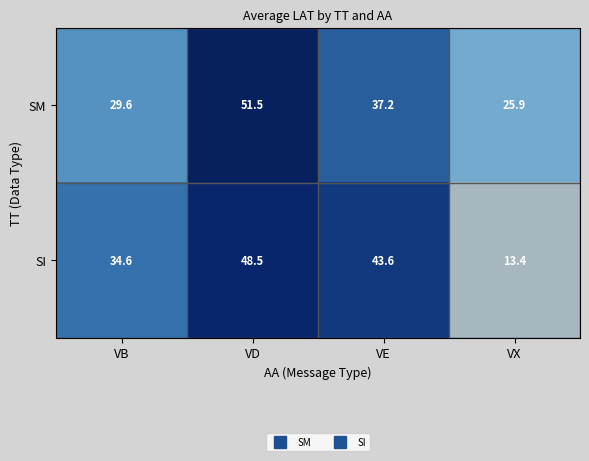

What is the approximate value of SM at VE?

37.2